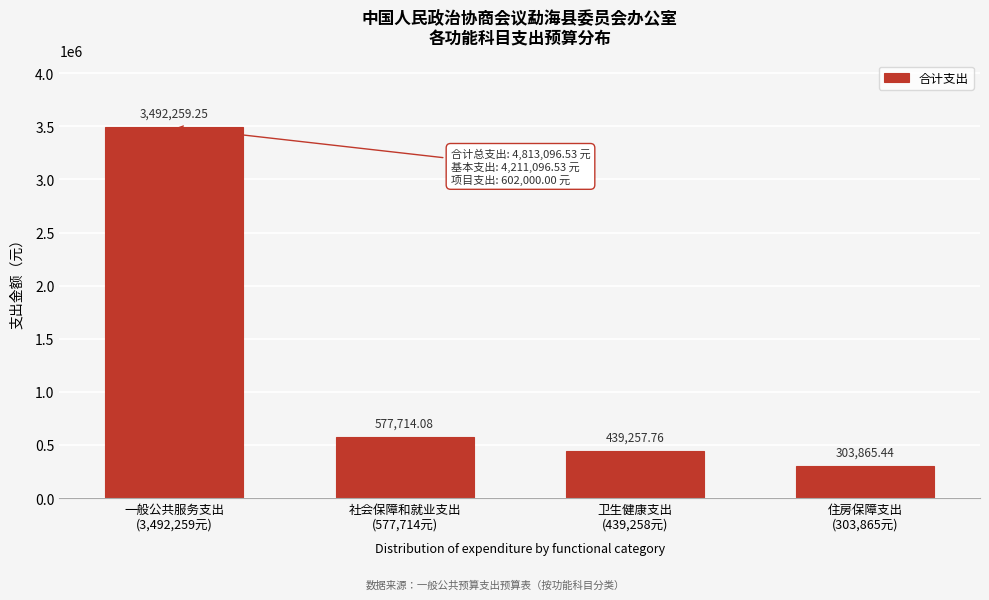

What is the difference between the second highest and second lowest values?

138456.3